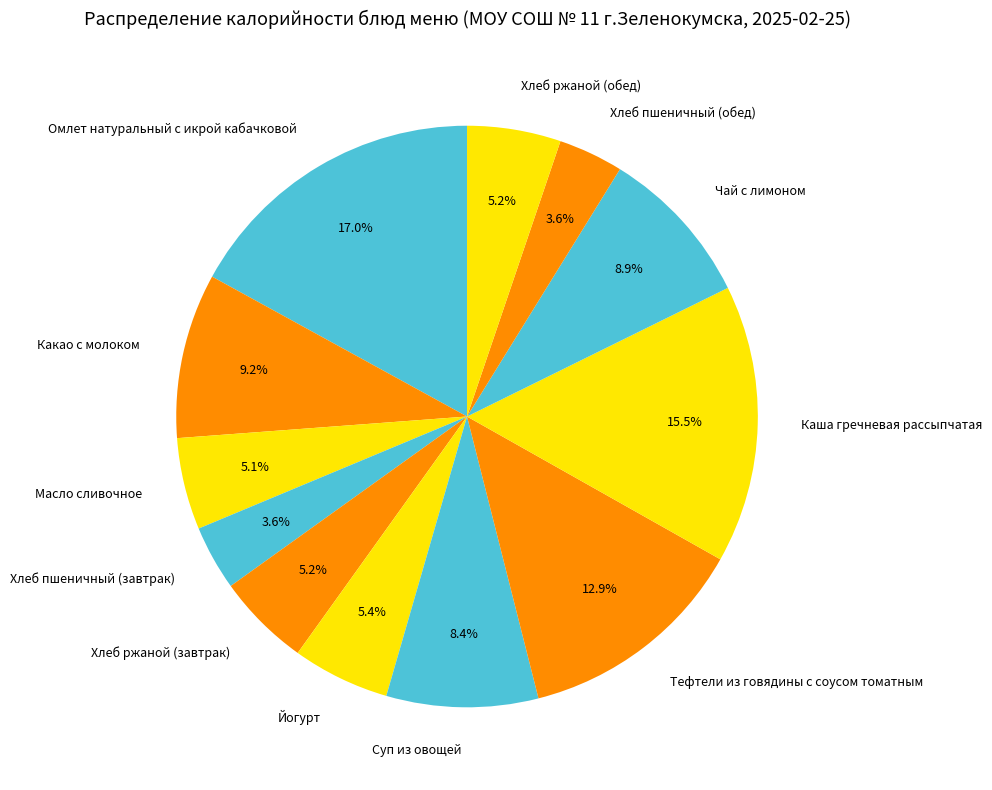

Approximately how many times larger is the value at Хлеб пшеничный (завтрак) compared to Йогурт?

0.7